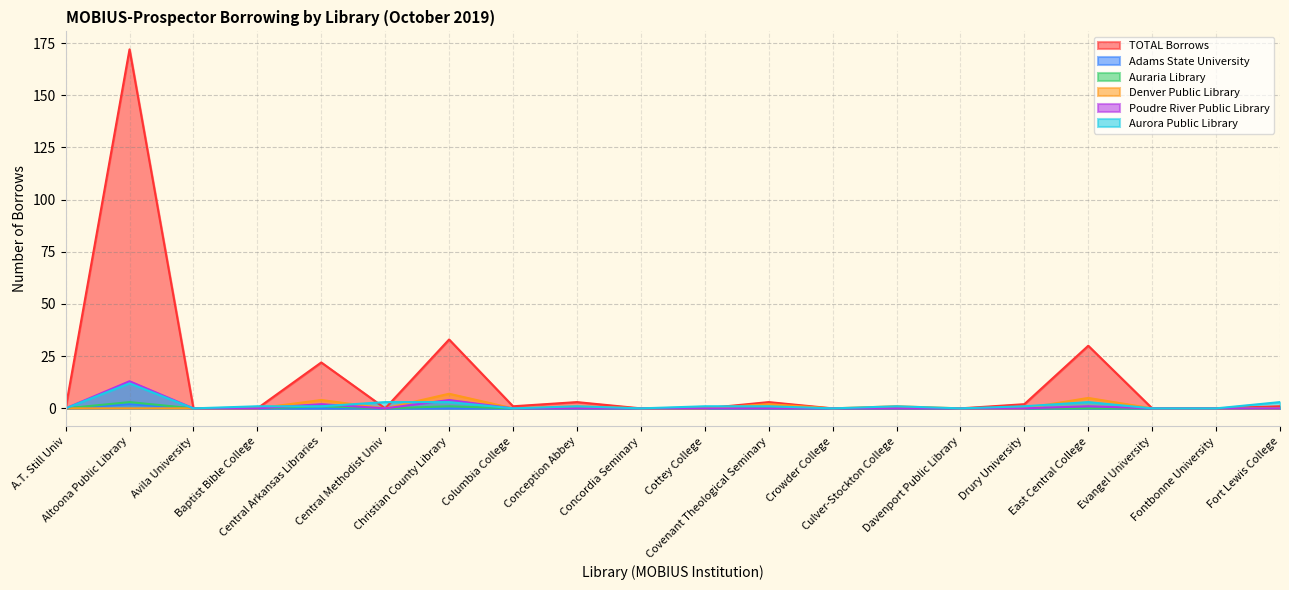

True or false: Aurora Public Library has a value of -4 at Fontbonne University.

False